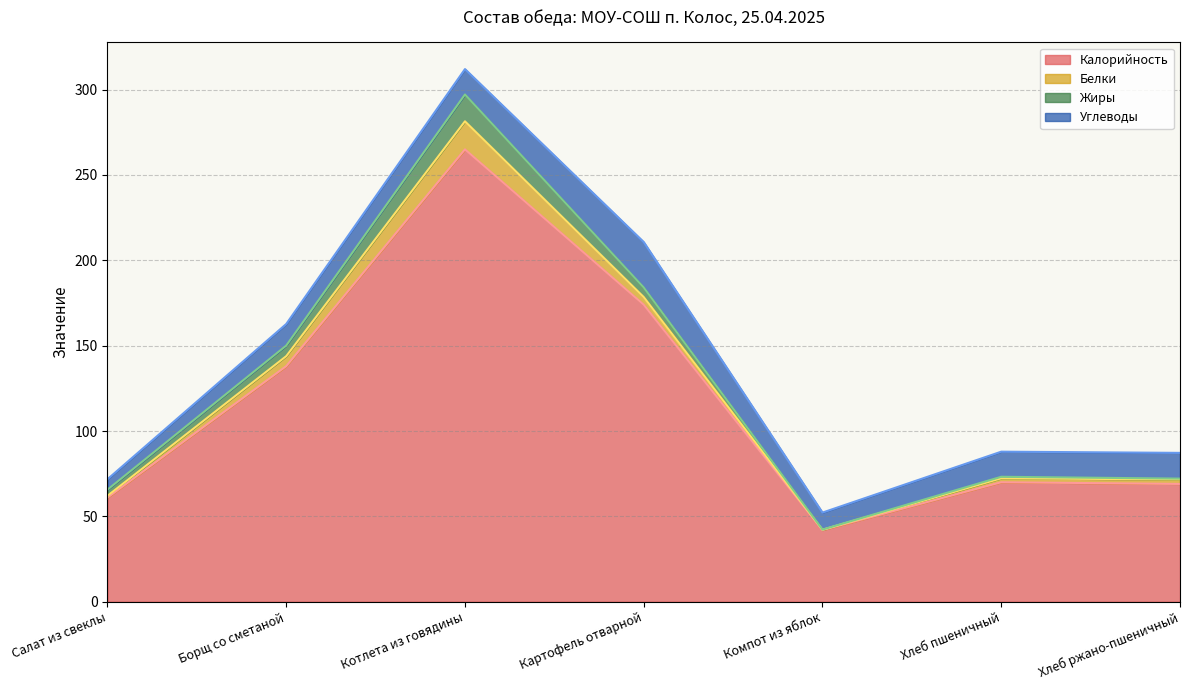

Does the chart display data point markers on the line(s)?

No